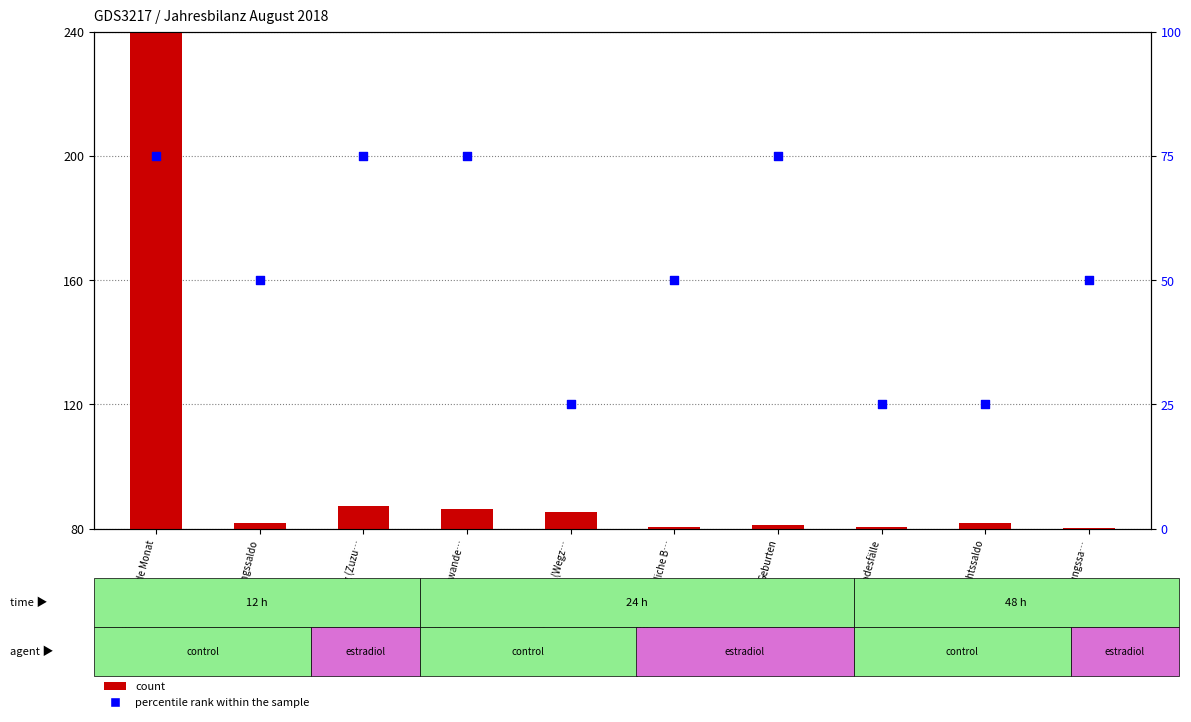

Which series reaches the minimum Y coordinate?

percentile rank within the sample